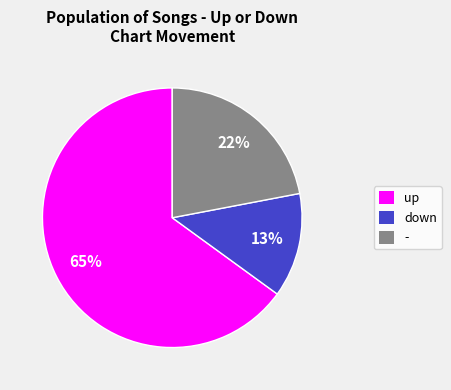

Rank the categories by value from highest to lowest.

up, -, down